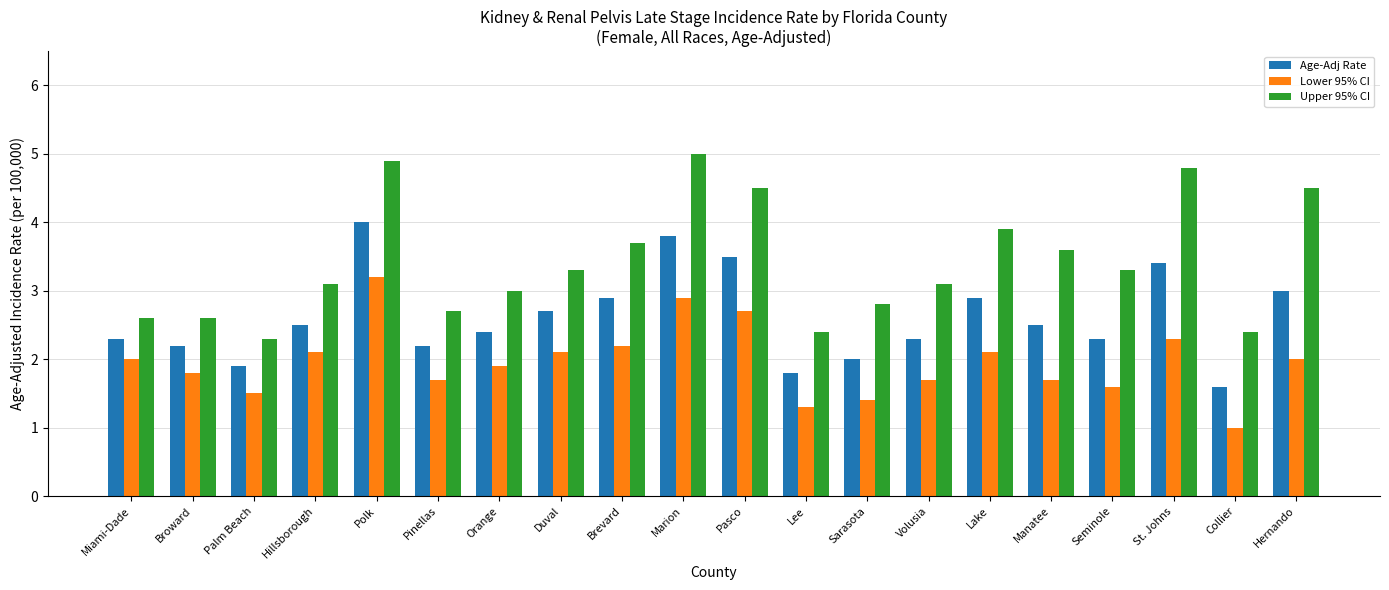

Is the value of Lower 95% CI at Pinellas greater than the value of Age-Adj Rate at Hernando?

No